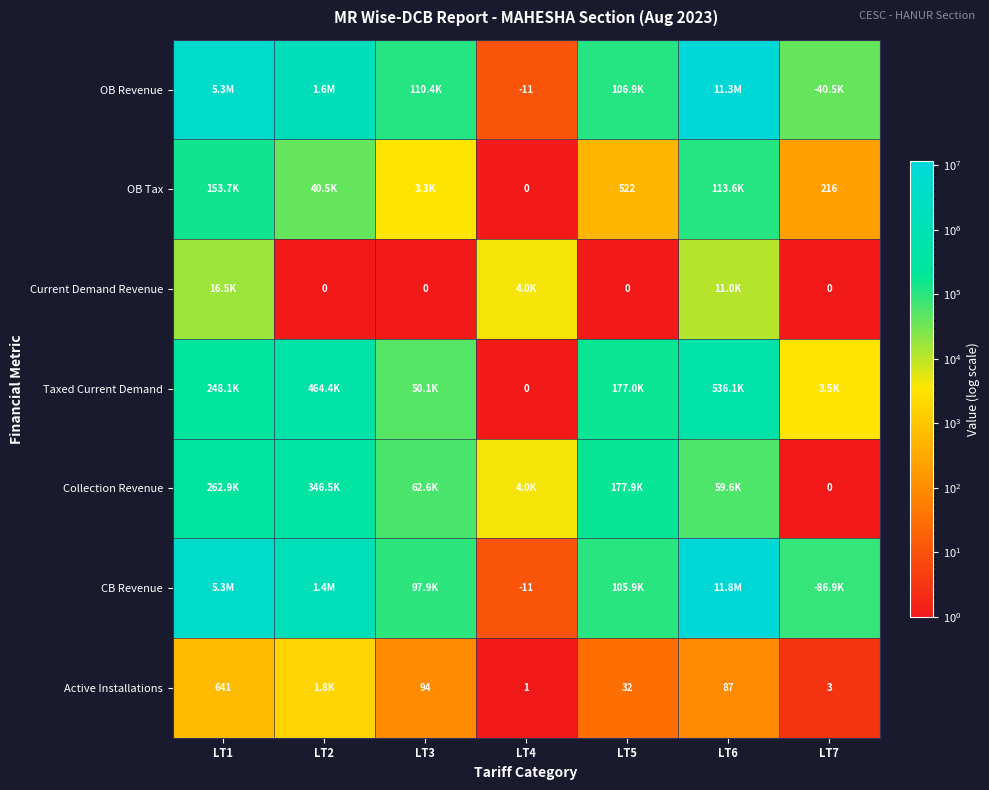

How many distinct data groups are displayed?

7